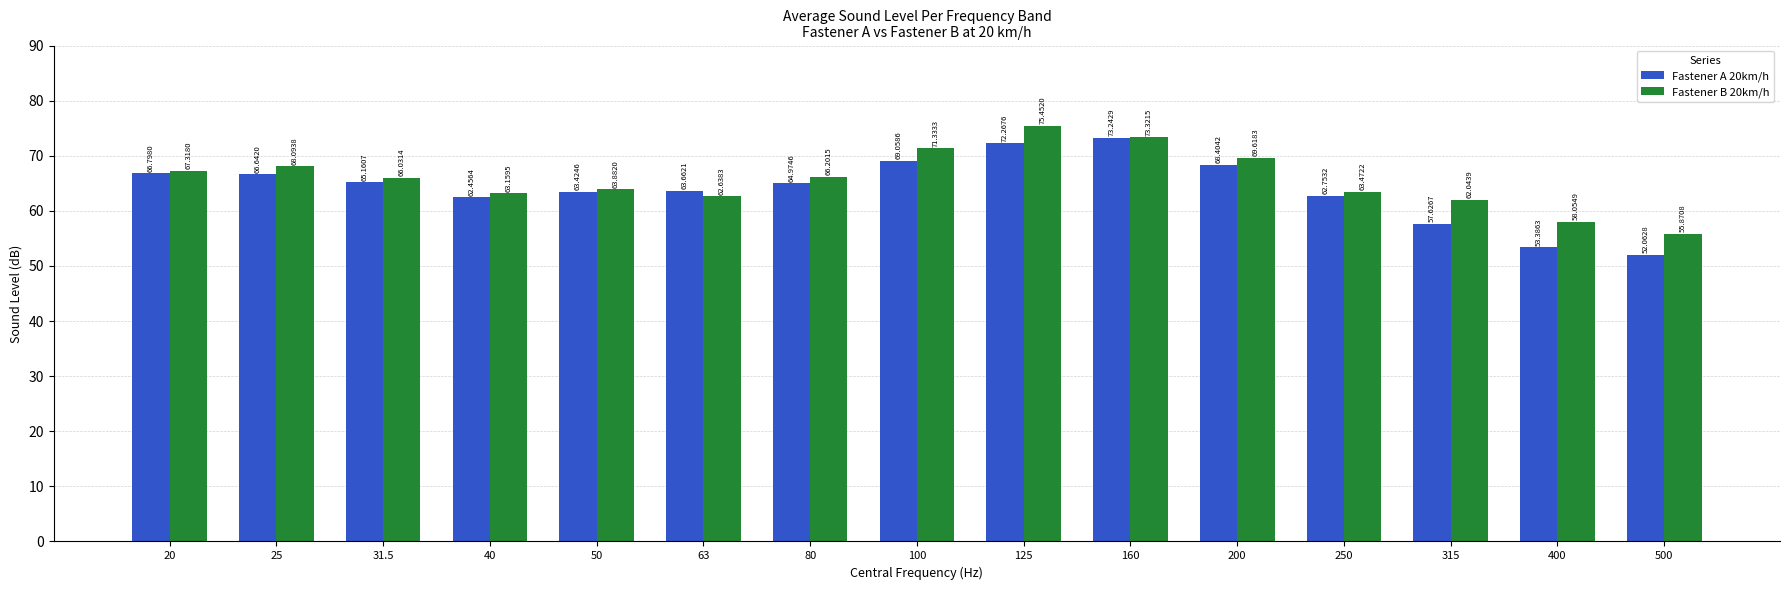

What is the minimum value for Fastener B 20km/h?

55.9